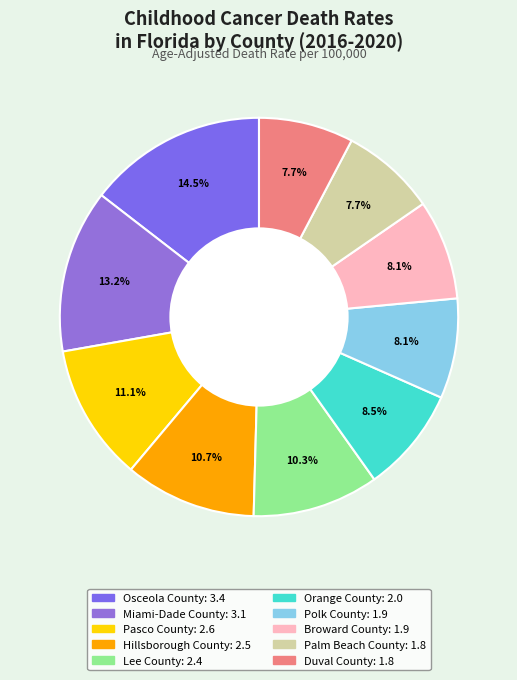

Rank the categories by value from lowest to highest.

Palm Beach County, Duval County, Polk County, Broward County, Orange County, Lee County, Hillsborough County, Pasco County, Miami-Dade County, Osceola County